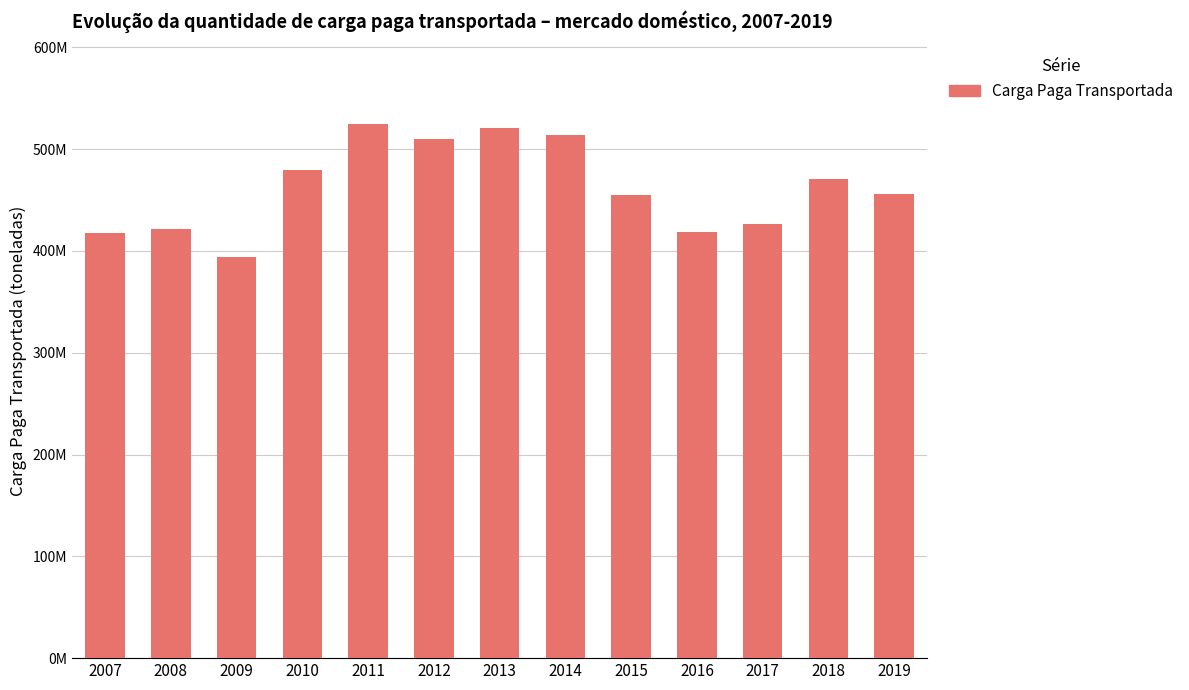

Reading left to right, extract all data points from this chart.

2007=418012825	2008=421398938	2009=394121514	2010=479945746	2011=524267843	2012=510364553	2013=520754300	2014=514356963	2015=455379732	2016=418334770	2017=426081464	2018=470555749	2019=455804881